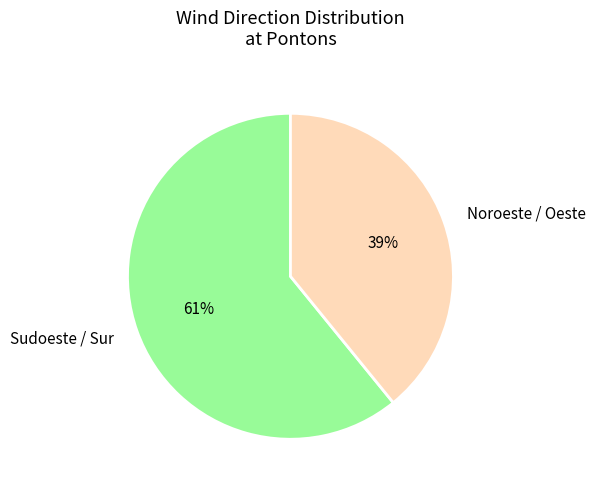

Which category has the smallest portion of the pie?

Noroeste / Oeste